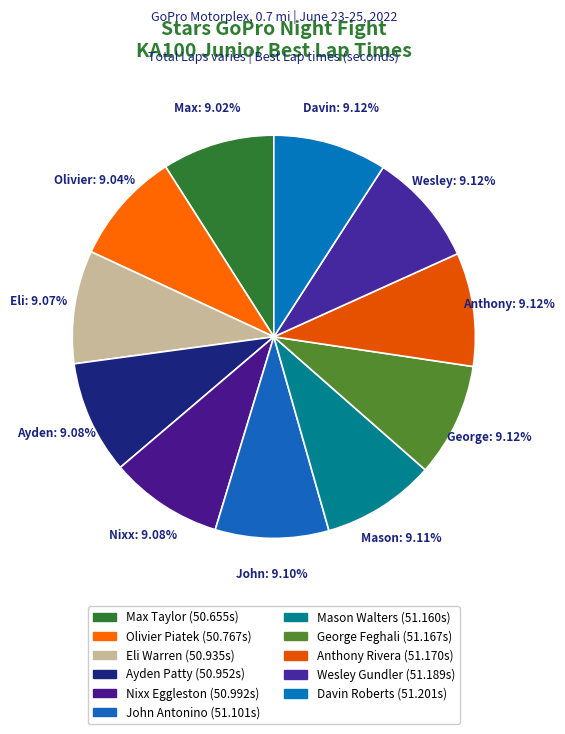

Rank the categories by value from highest to lowest.

Davin Roberts, Wesley Gundler, Anthony Rivera, George Feghali, Mason Walters, John Antonino, Nixx Eggleston, Ayden Patty, Eli Warren, Olivier Piatek, Max Taylor